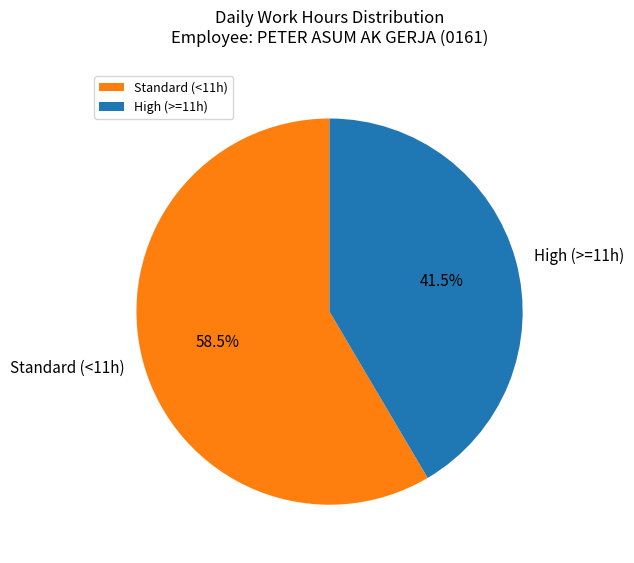

Between High (>=11h) and Standard (<11h), which is larger?

Standard (<11h)